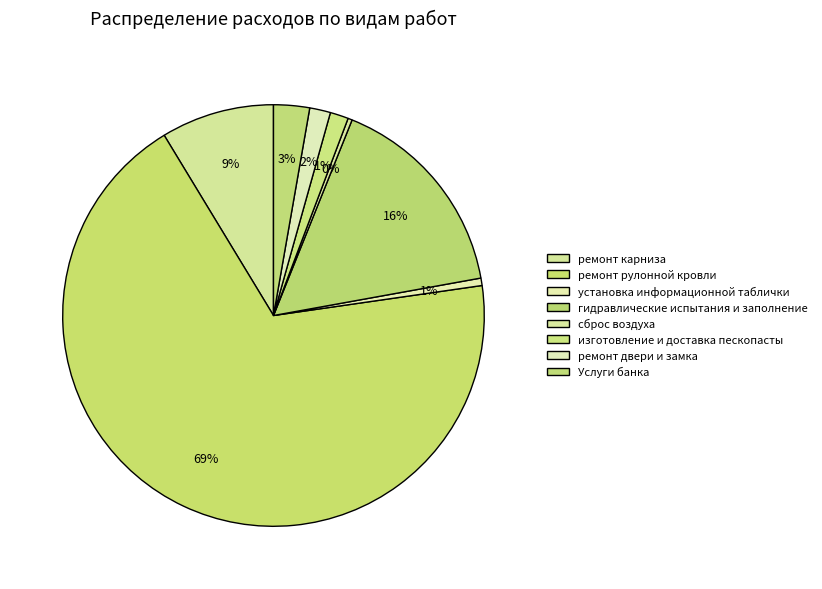

Do гидравлические испытания и заполнение and установка информационной таблички together represent more than half of the pie?

No